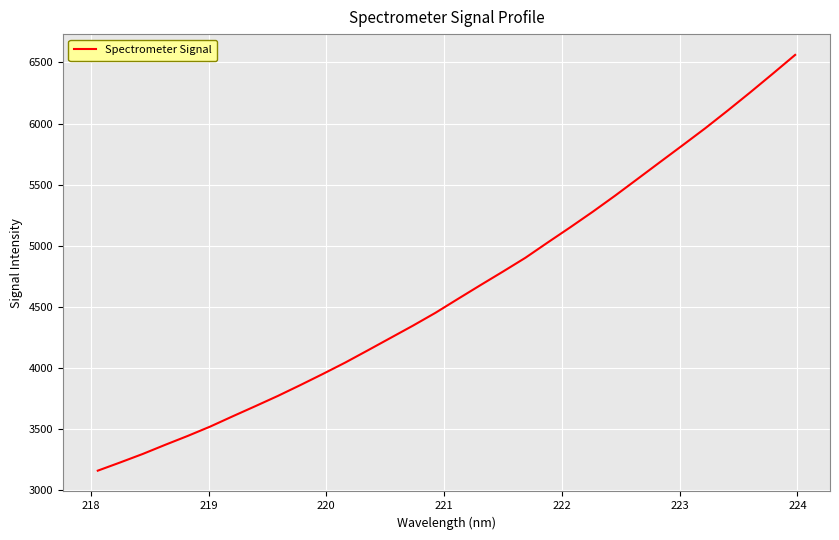

How many lines are shown in the chart?

1